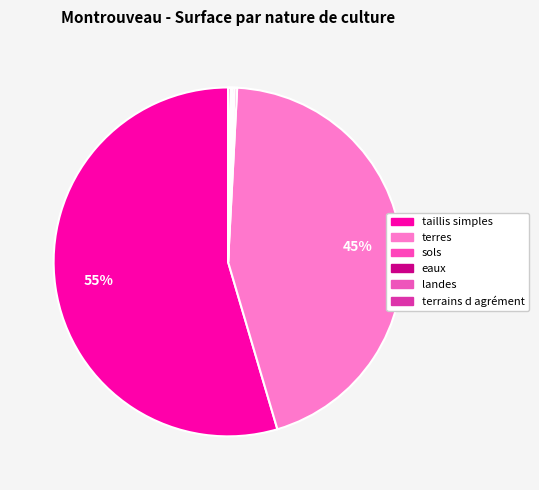

Combined, do landes and sols account for over 50%?

No